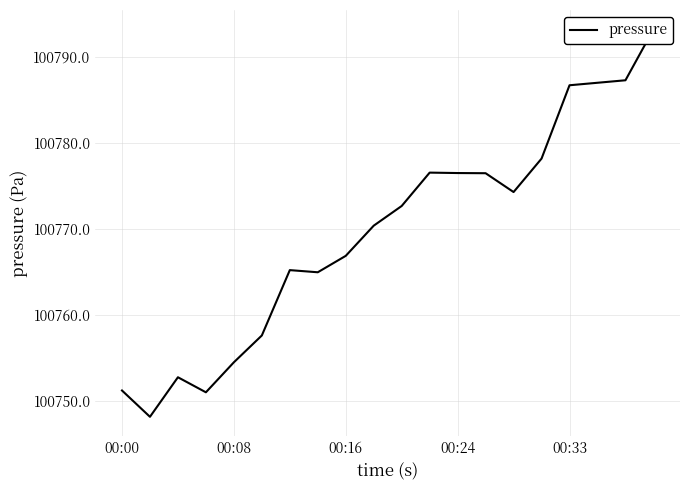

What is the value of the 2nd point from the left?

100748.1